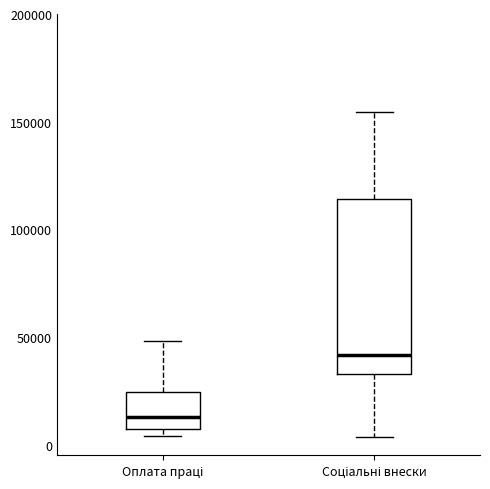

Where is the lower edge of the box for Соціальні внески on the y-axis? The values are not printed on the chart, so give them approximately, as read against the axis.

35000